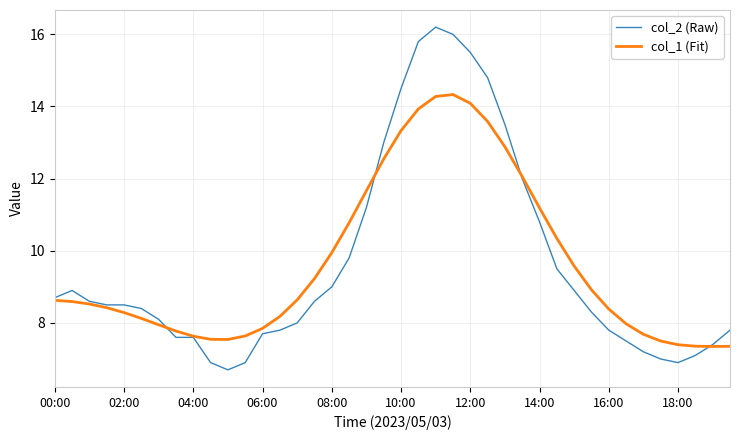

What is the maximum value for col_2 (Raw)?

16.2